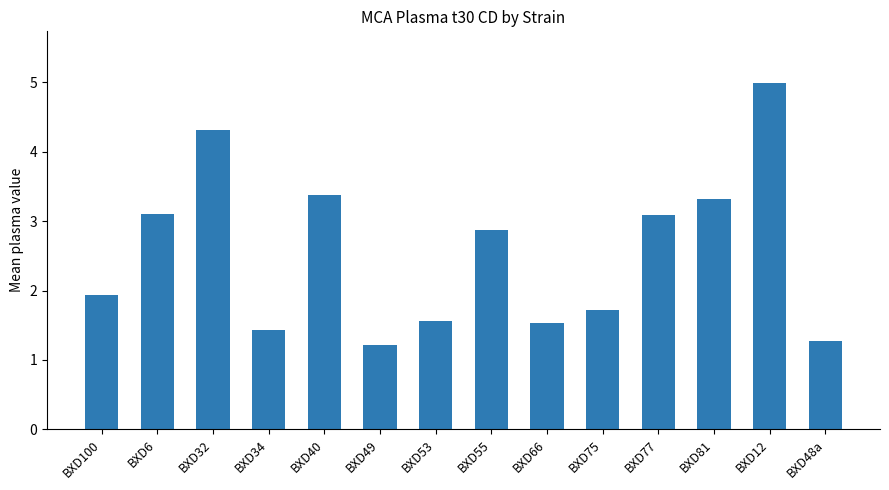

Reading left to right, extract all data points from this chart.

BXD100=1.9	BXD6=3.1	BXD32=4.3	BXD34=1.4	BXD40=3.4	BXD49=1.2	BXD53=1.6	BXD55=2.9	BXD66=1.5	BXD75=1.7	BXD77=3.1	BXD81=3.3	BXD12=5.0	BXD48a=1.3